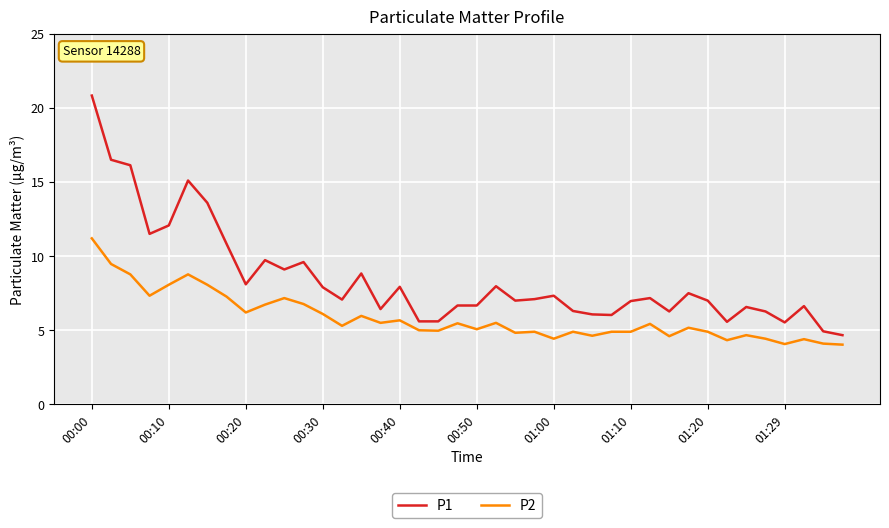

True or false: P2 and P1 intersect in this chart.

False